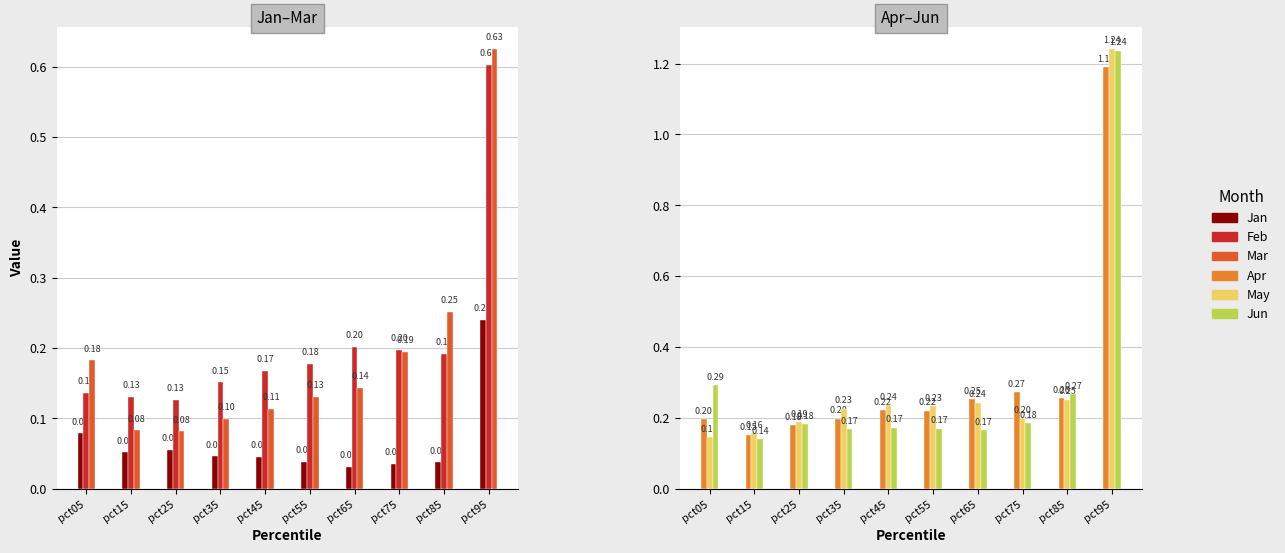

At pct85, list the series in order from smallest to largest.

Jan, Feb, Mar, May, Apr, Jun